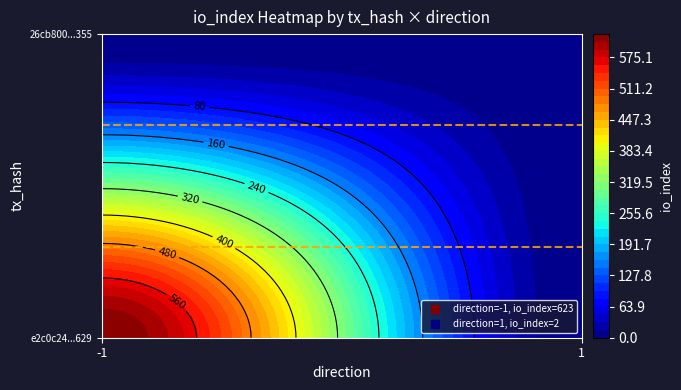

The value of 26cb80041dbb0f09dfd2721789b60533baa0355 at io_index is 3. True or false?

False